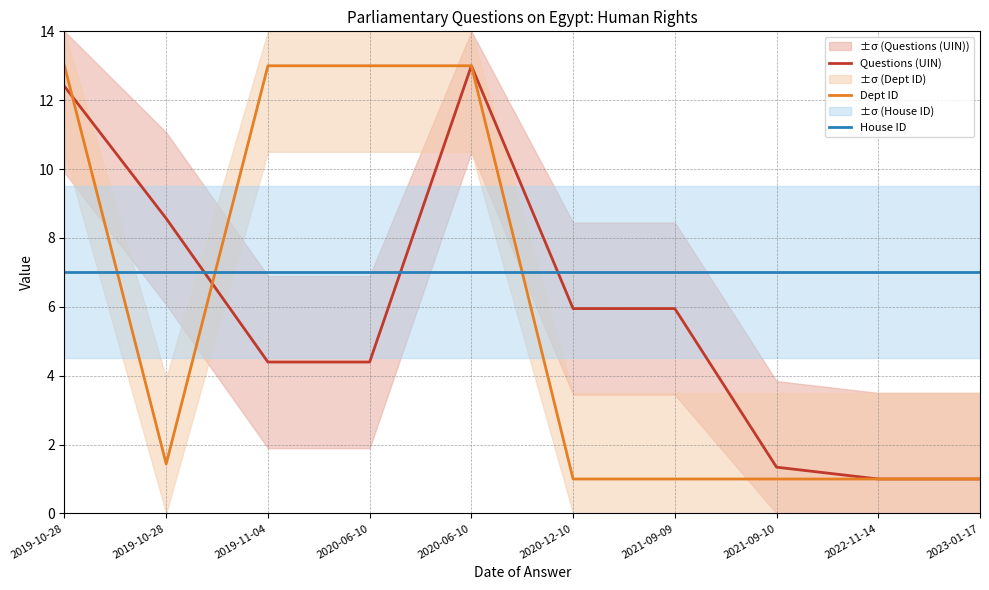

What is the lowest value of the House ID series?

7.0